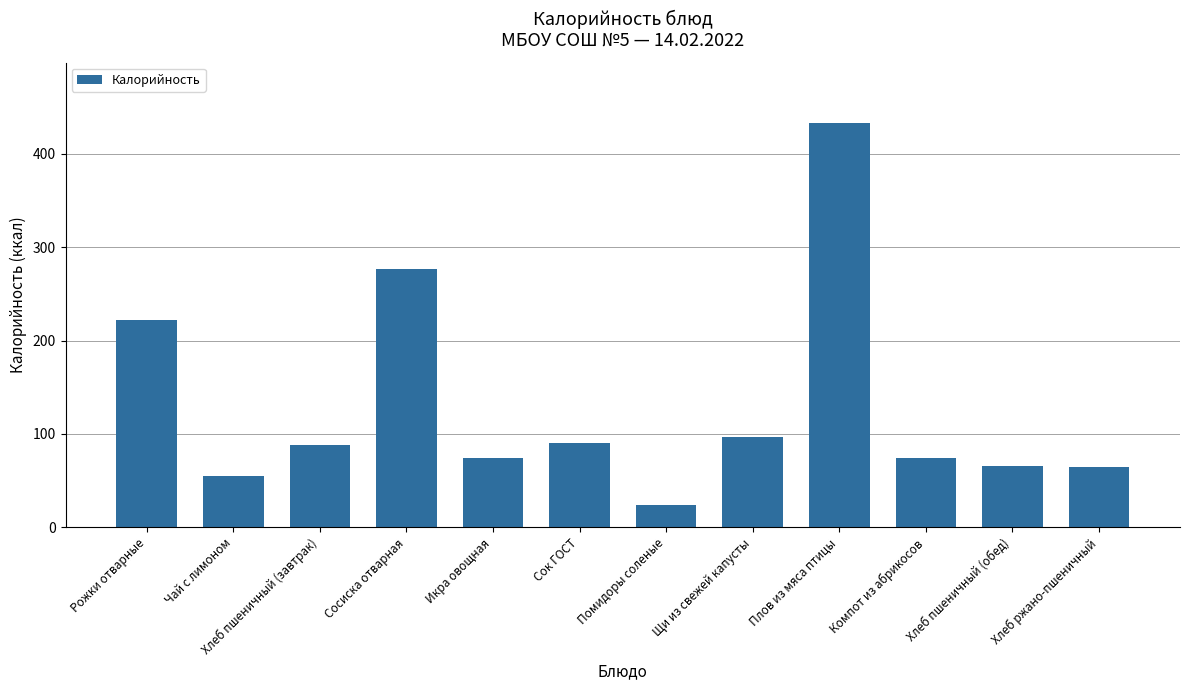

What is the sum of the values at Сосиска отварная and Плов из мяса птицы?

709.9